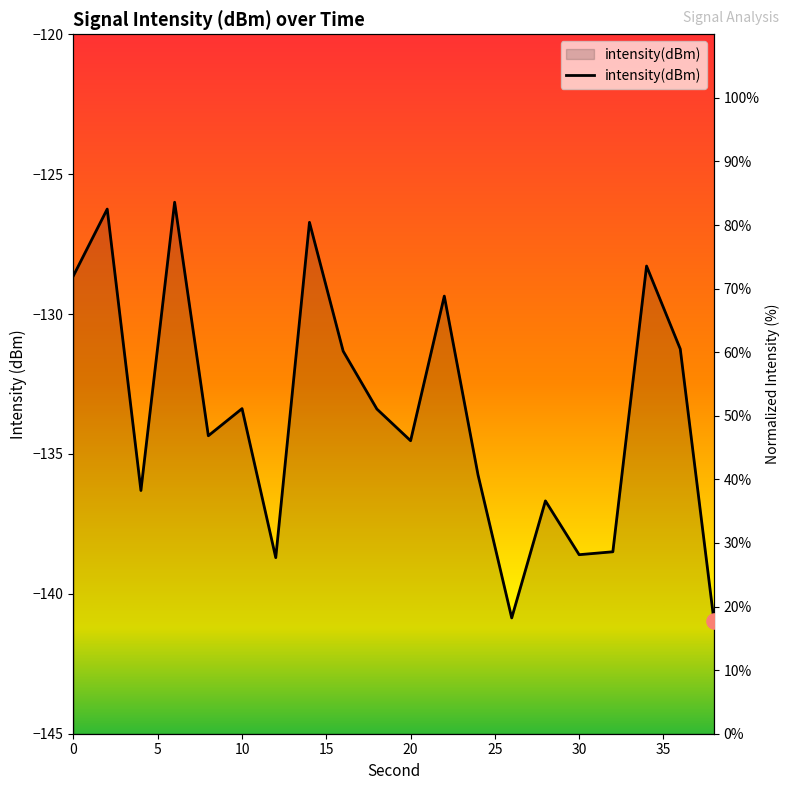

What is the ratio of the value at 24 to the value at 28?

1.1